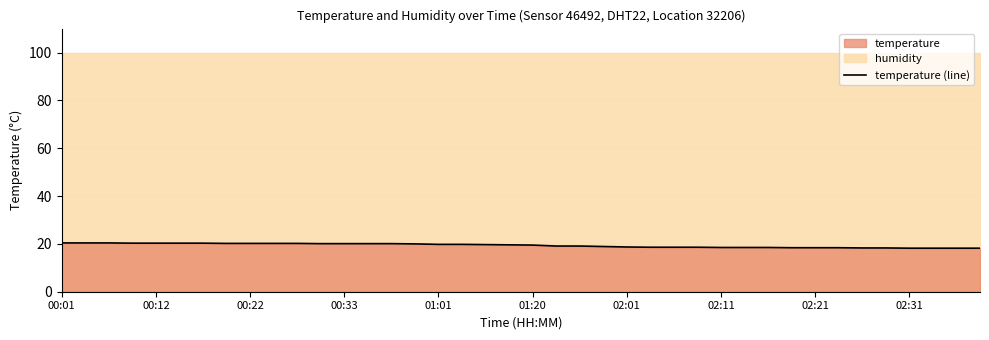

What is the value of the 32nd point from the left?

18.4